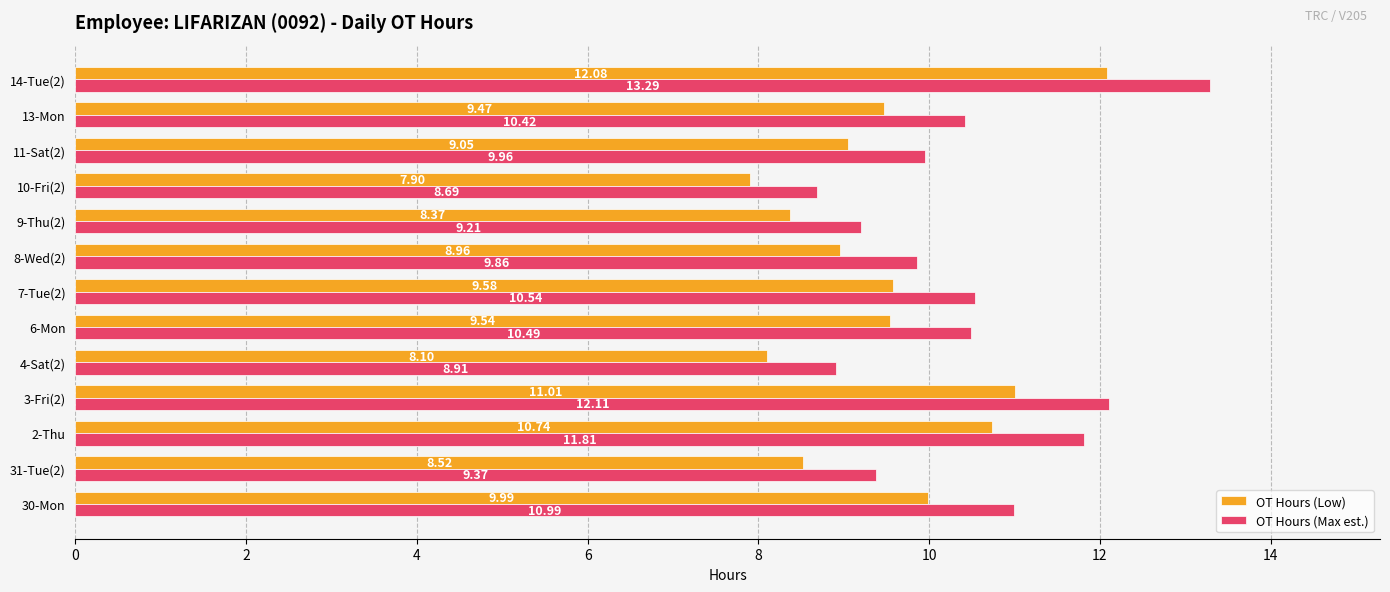

Rank the series at 9-Thu(2) from lowest to highest value.

OT Hours (Low), OT Hours (Max est.)